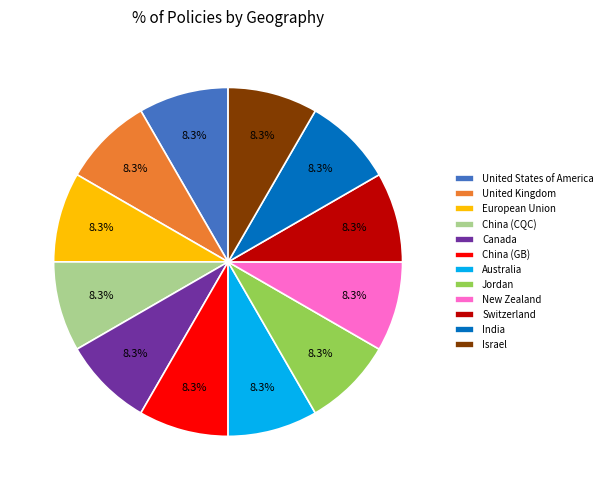

To the nearest percent, what portion does China (GB) represent?

8%